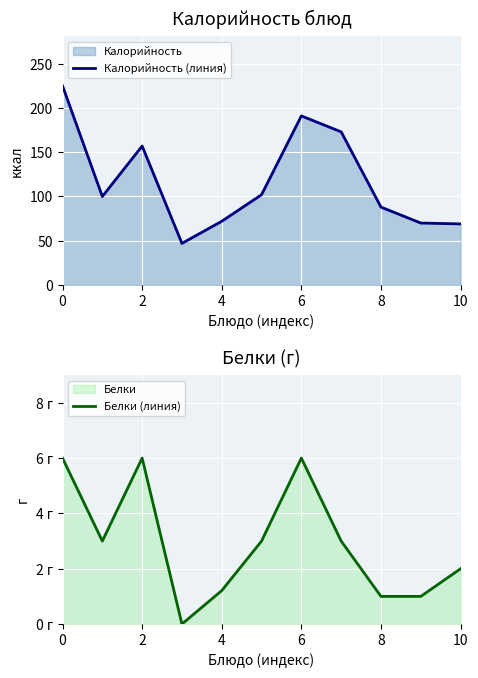

What is the label of the 3rd point from the right?

8